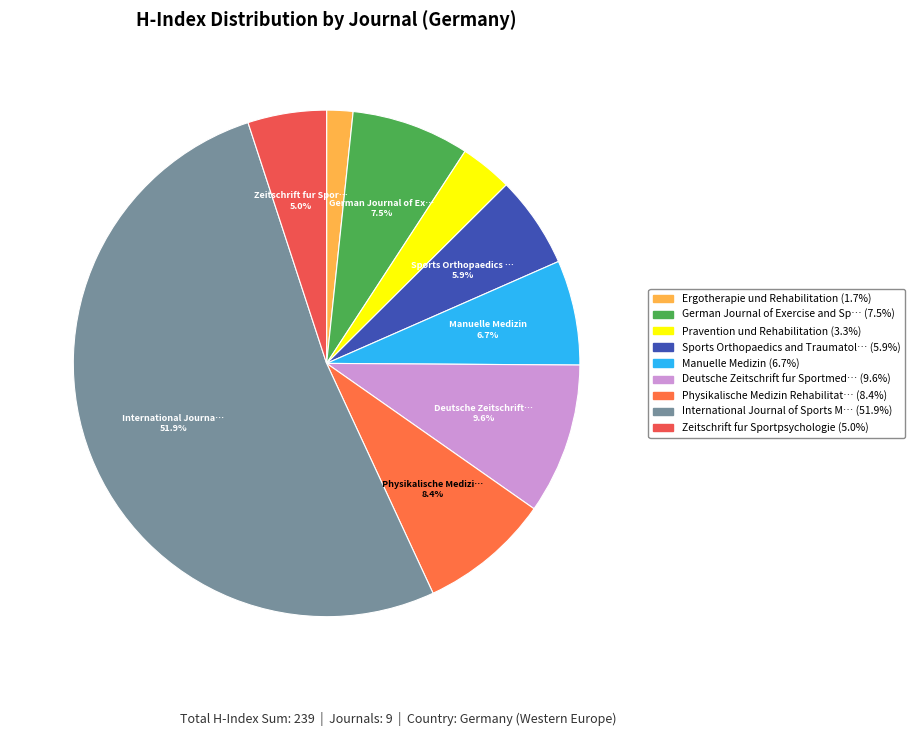

Rank the categories by value from highest to lowest.

International Journal of Sports Medicine, Deutsche Zeitschrift fur Sportmedizin, Physikalische Medizin Rehabilitationsmedizin, German Journal of Exercise and Sport Research, Manuelle Medizin, Sports Orthopaedics and Traumatology, Zeitschrift fur Sportpsychologie, Pravention und Rehabilitation, Ergotherapie und Rehabilitation